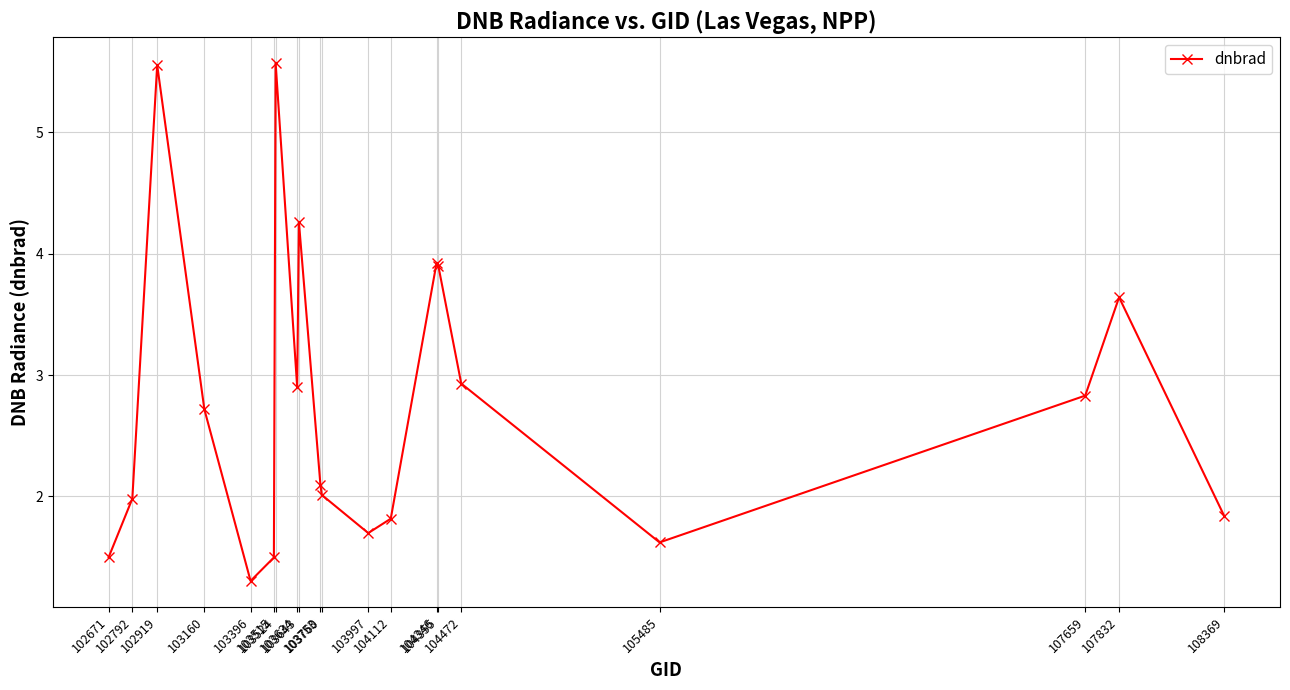

Reading right to left, list all the values displayed in this chart.

108369=1.8	107832=3.6	107659=2.8	105485=1.6	104472=2.9	104355=3.9	104346=3.9	104112=1.8	103997=1.7	103760=2.0	103753=2.1	103643=4.3	103634=2.9	103524=5.6	103515=1.5	103396=1.3	103160=2.7	102919=5.6	102792=2.0	102671=1.5